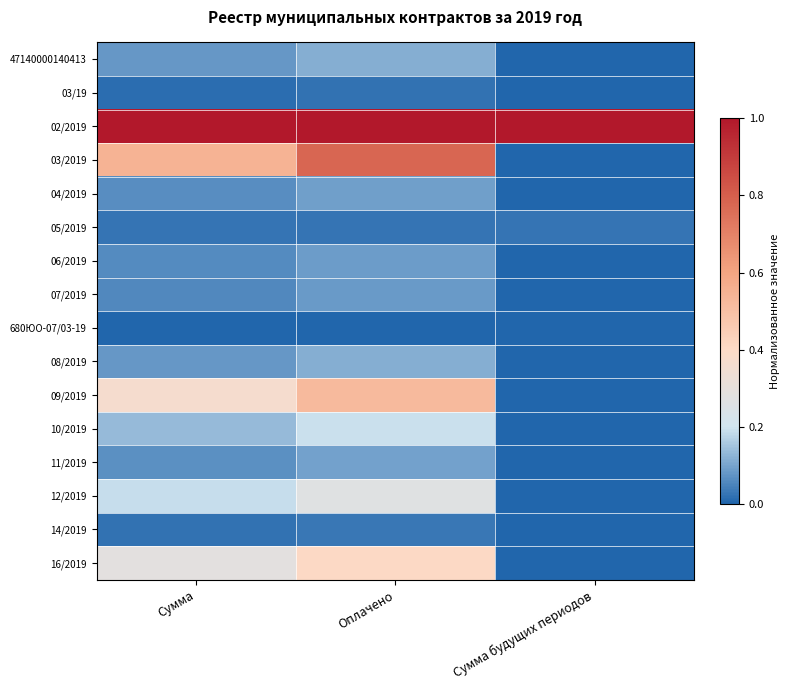

Reading right to left, transcribe all the data shown in this chart.

47140000140413: Сумма будущих периодов=0.0	Оплачено=0.1	Сумма=0.1
03/19: Сумма будущих периодов=0.0	Оплачено=0.0	Сумма=0.0
02/2019: Сумма будущих периодов=1.0	Оплачено=1.0	Сумма=1.0
03/2019: Сумма будущих периодов=0.0	Оплачено=0.8	Сумма=0.5
04/2019: Сумма будущих периодов=0.0	Оплачено=0.1	Сумма=0.1
05/2019: Сумма будущих периодов=0.0	Оплачено=0.0	Сумма=0.0
06/2019: Сумма будущих периодов=0.0	Оплачено=0.1	Сумма=0.1
07/2019: Сумма будущих периодов=0.0	Оплачено=0.1	Сумма=0.1
680ЮО-07/03-19: Сумма будущих периодов=0.0	Оплачено=0.0	Сумма=0.0
08/2019: Сумма будущих периодов=0.0	Оплачено=0.1	Сумма=0.1
09/2019: Сумма будущих периодов=0.0	Оплачено=0.5	Сумма=0.4
10/2019: Сумма будущих периодов=0.0	Оплачено=0.2	Сумма=0.1
11/2019: Сумма будущих периодов=0.0	Оплачено=0.1	Сумма=0.1
12/2019: Сумма будущих периодов=0.0	Оплачено=0.3	Сумма=0.2
14/2019: Сумма будущих периодов=0.0	Оплачено=0.0	Сумма=0.0
16/2019: Сумма будущих периодов=0.0	Оплачено=0.4	Сумма=0.3